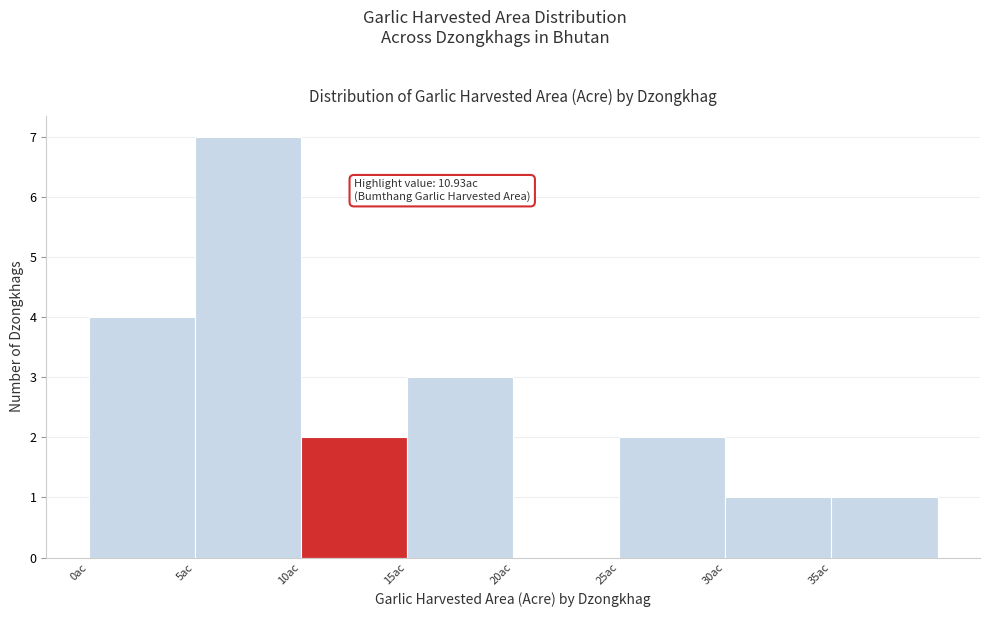

Which range on the x-axis has the tallest bar?

5 to 10